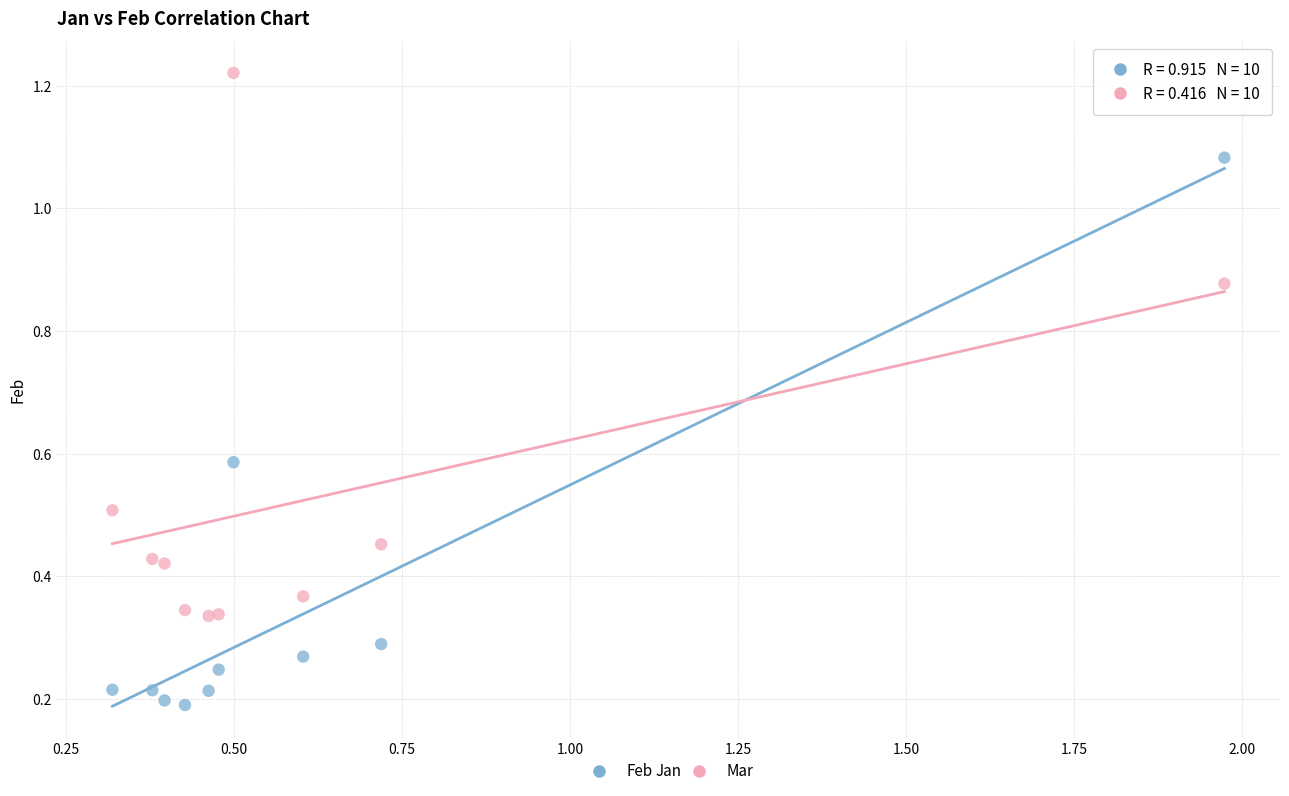

What is the X range (max minus min) for the scatter plot?

1.7